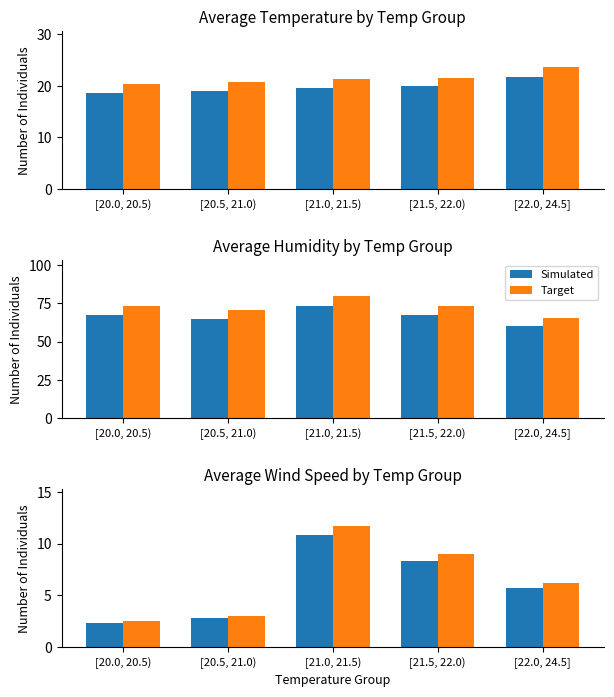

What is the label of the 5th bar from the left?

[22.0, 24.5]